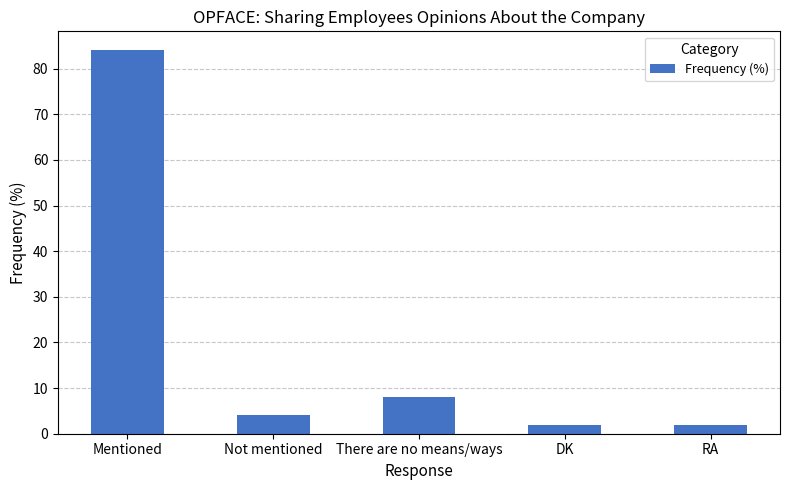

The chart shows a value of 2 at DK. True or false?

True